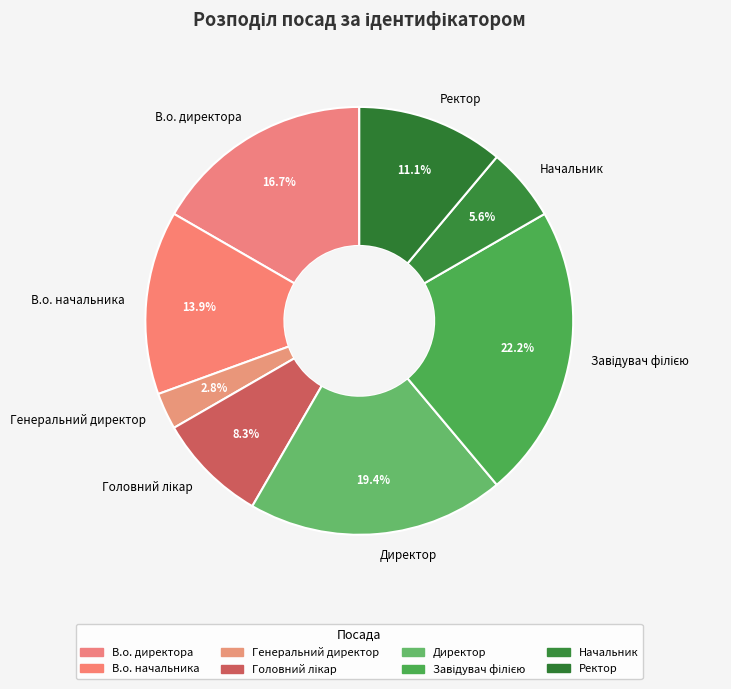

What percentage is NOT represented by Генеральний директор?

97.2%